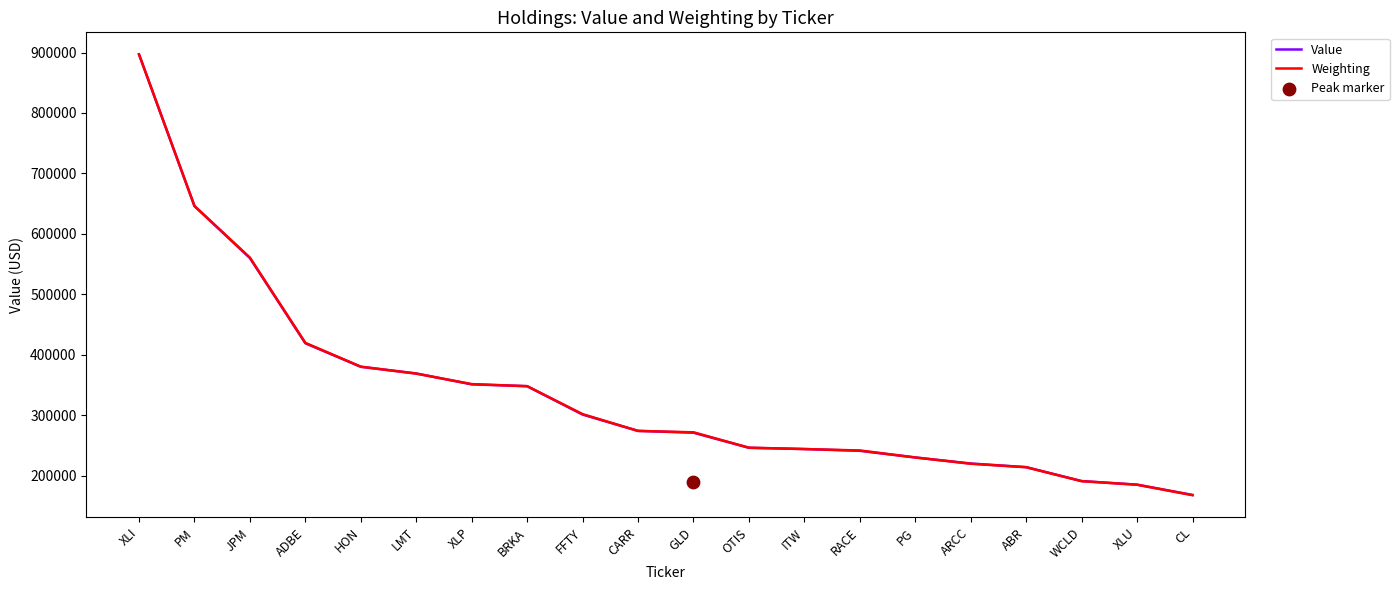

Which series reaches the minimum Y coordinate?

Weighting